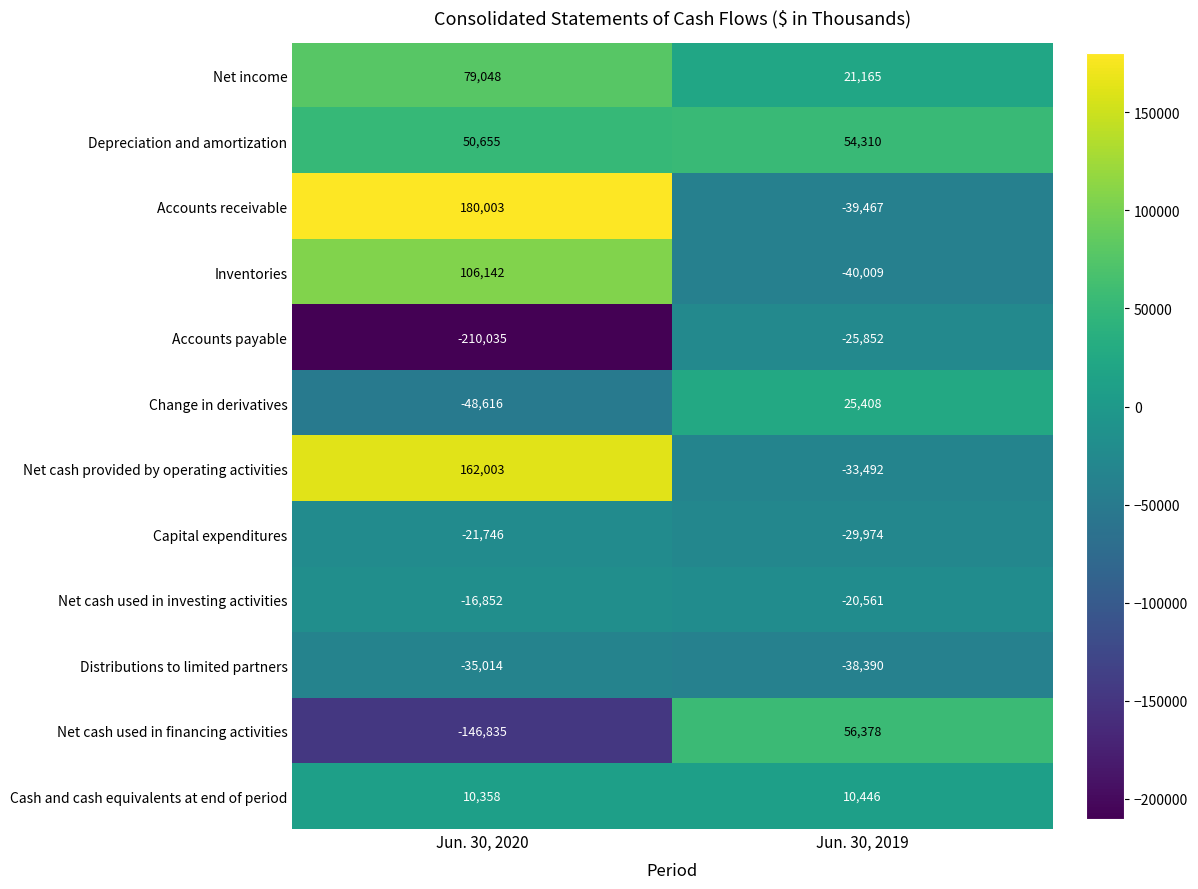

What is the maximum value for Net cash provided by operating activities?

162003